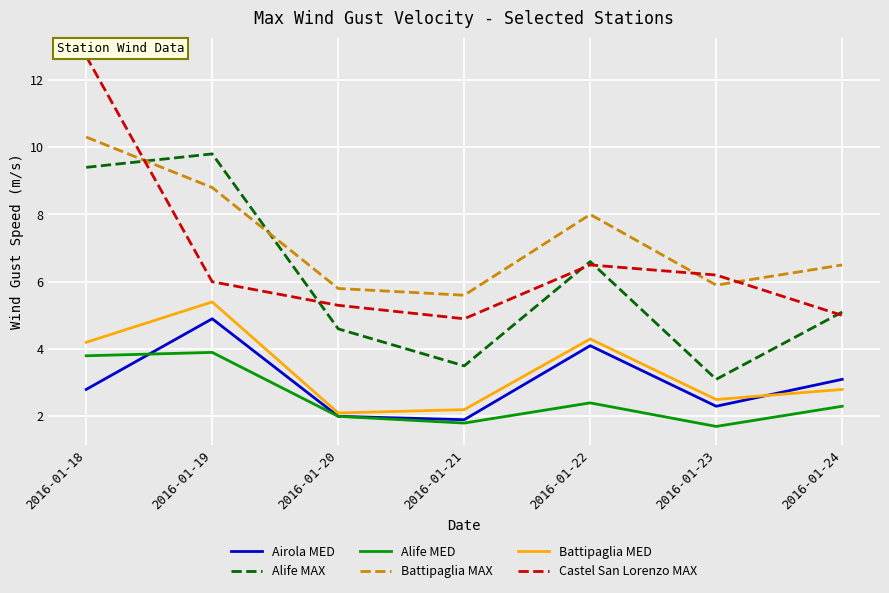

The Battipaglia MAX series shows 8.8 at 2016-01-19. True or false?

True